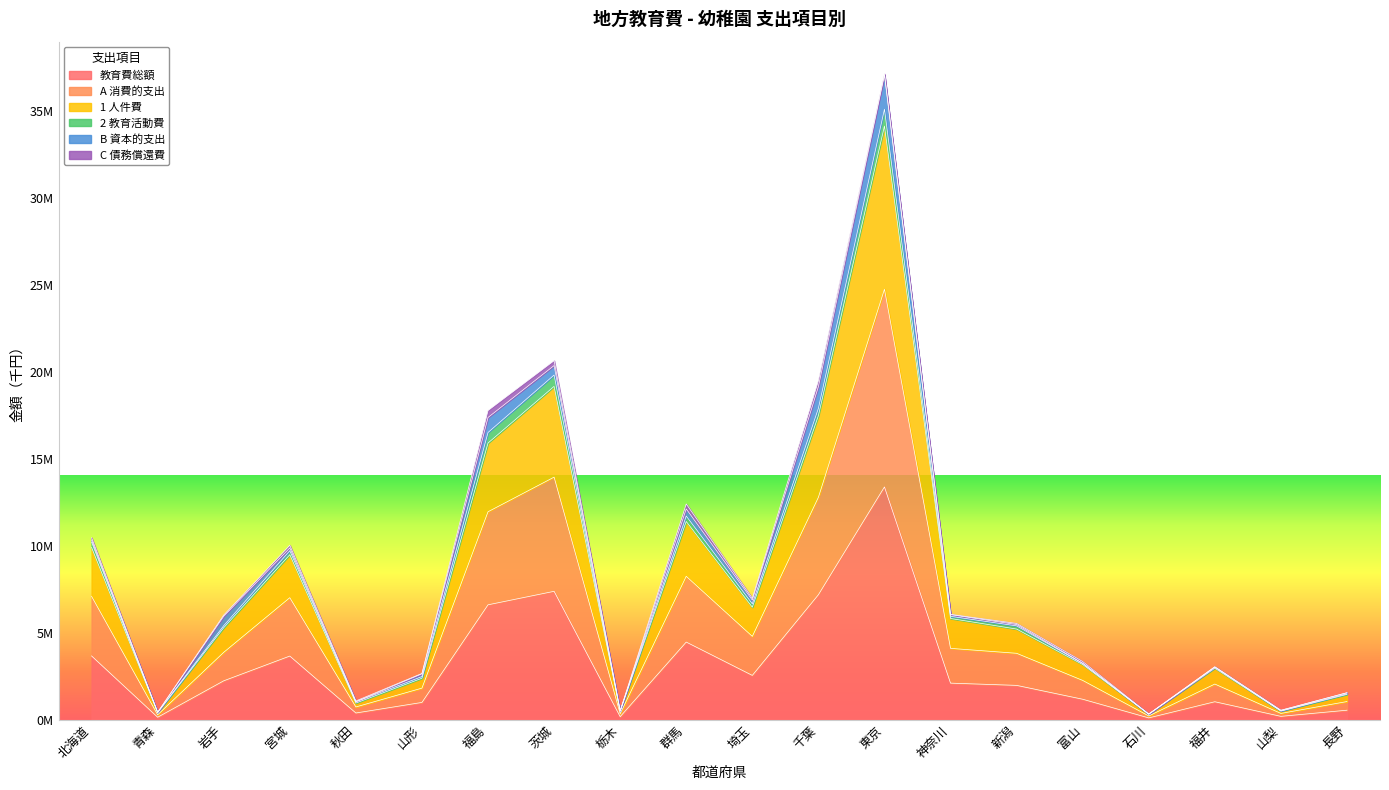

Which series changed the most between 埼玉 and 福井?

A 消費的支出